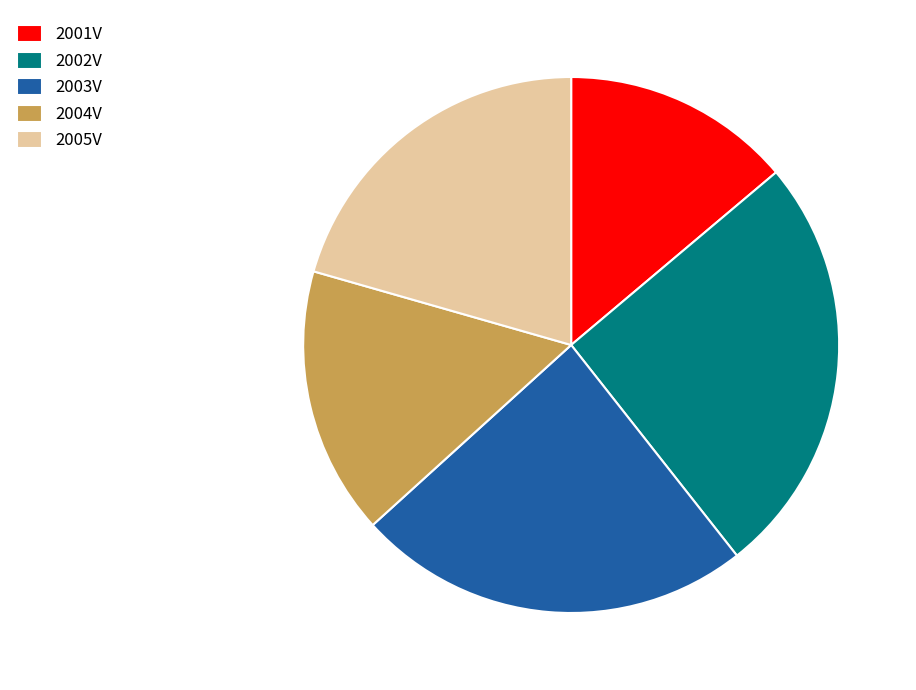

Do 2003V and 2004V together represent more than half of the pie?

No